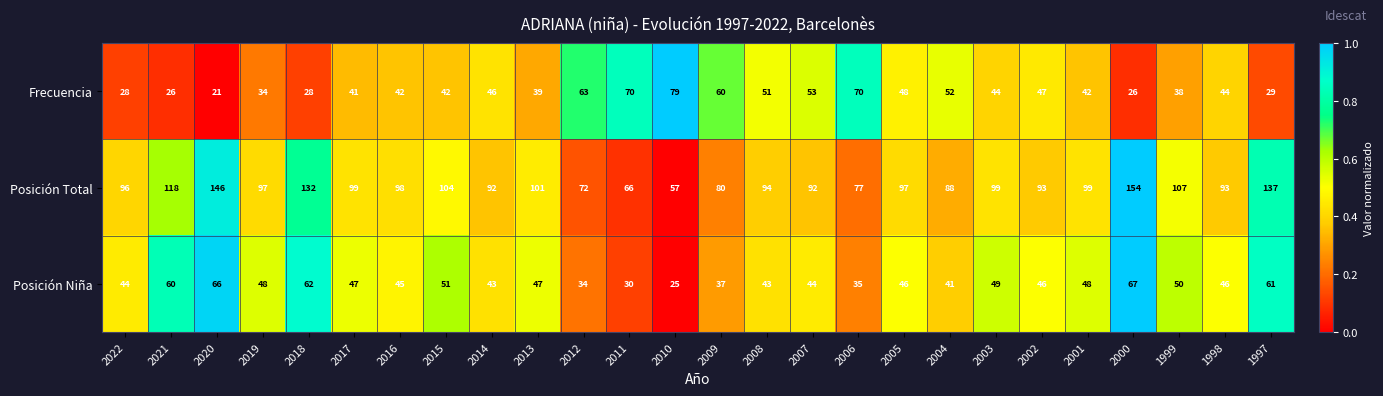

What is the average value of the Frecuencia series?

45